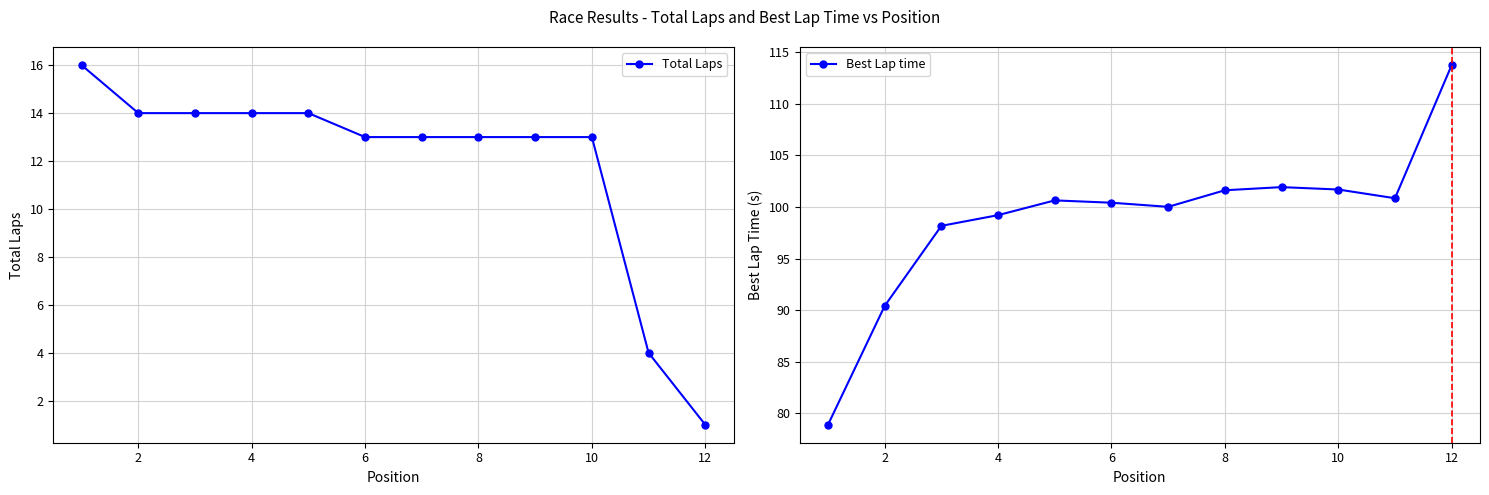

List the series in order of their overall mean, highest first.

Best Lap time, Total Laps